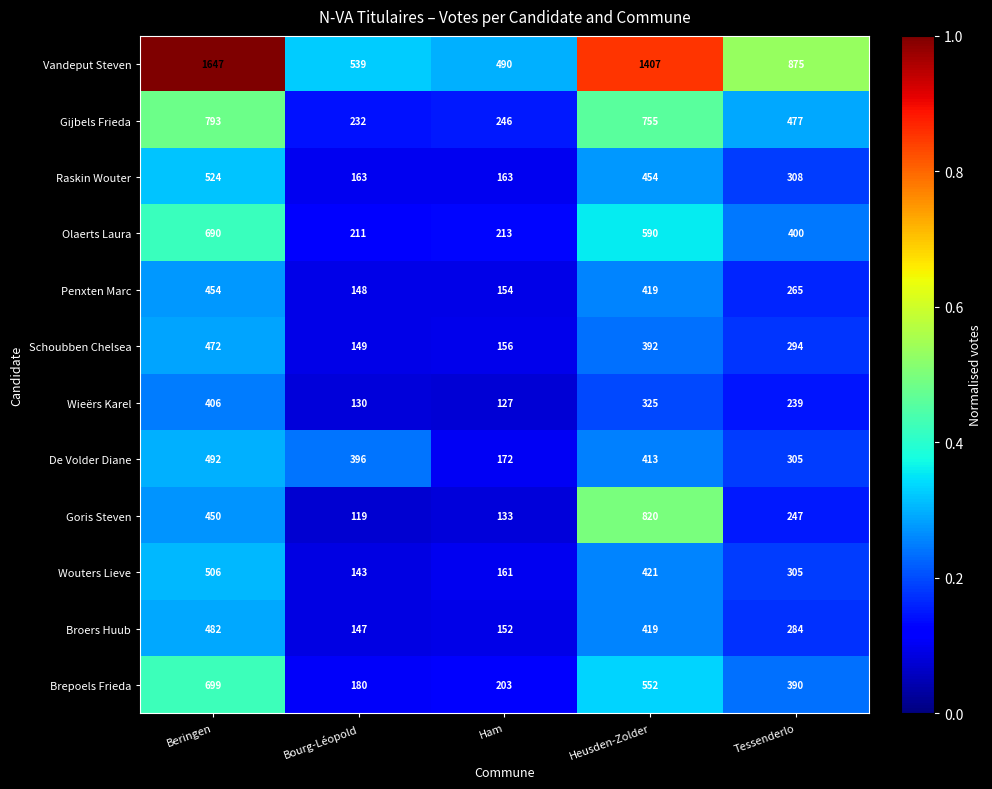

Which series has the widest spread of values?

Vandeput Steven